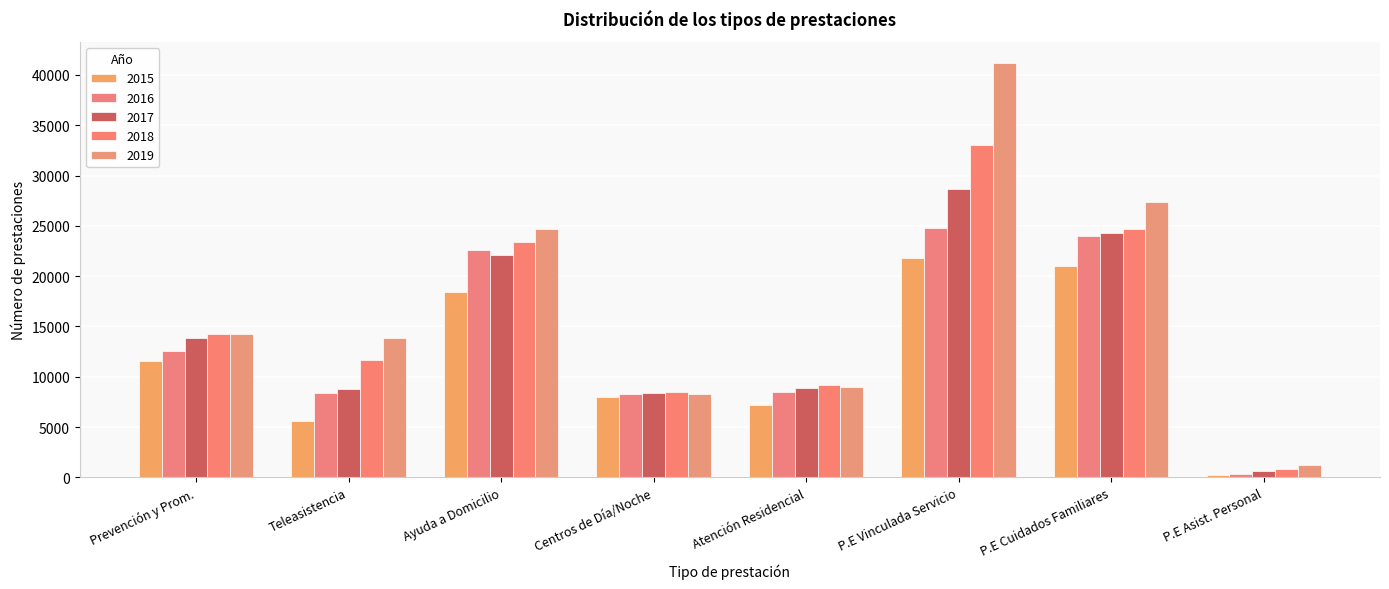

At which label does 2019 reach its minimum?

P.E Asist. Personal